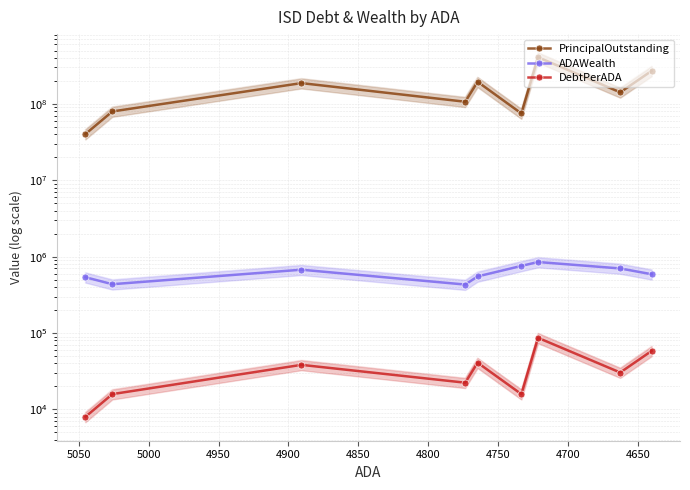

Reading left to right, list all the values displayed in this chart.

PrincipalOutstanding: 40300000.0	79685000.0	187315000.0	106785000.0	194920000.0	75010000.0	408721443.1	141780000.0	270997990.8
ADAWealth: 537670.8	435888.2	674707.2	431155.6	551183.9	756515.0	850874.1	700711.4	588523.8
DebtPerADA: 7987.8	15854.8	38299.8	22369.8	40908.4	15846.7	86564.4	30406.4	58400.6